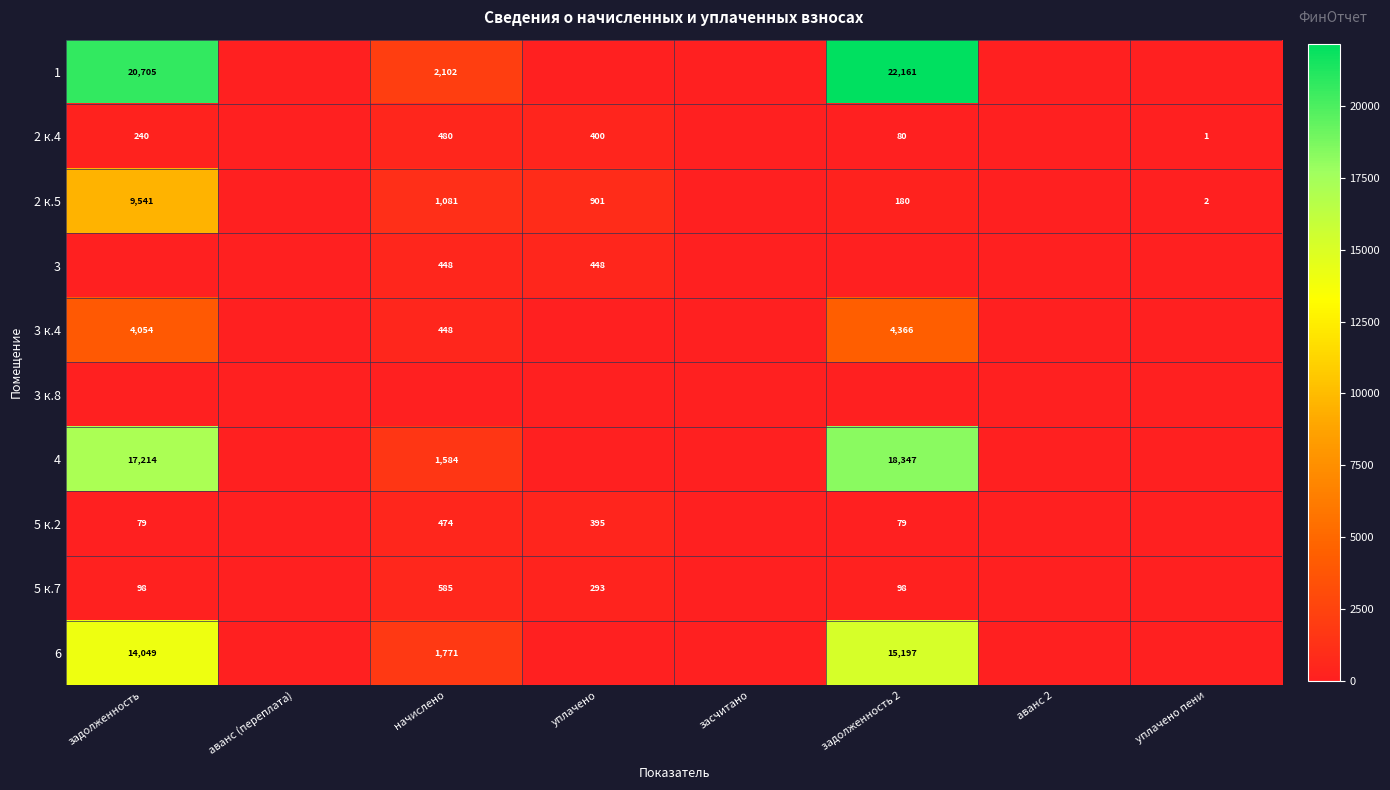

Is it true that 2 к.4 equals 240 at задолженность?

True